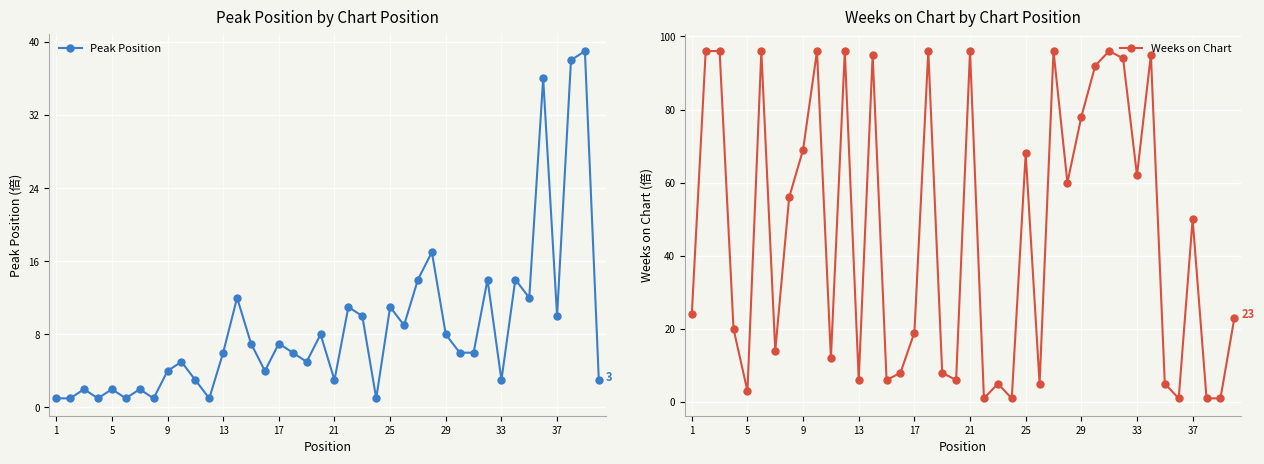

How many times do Weeks on Chart and Peak Position cross each other?

11